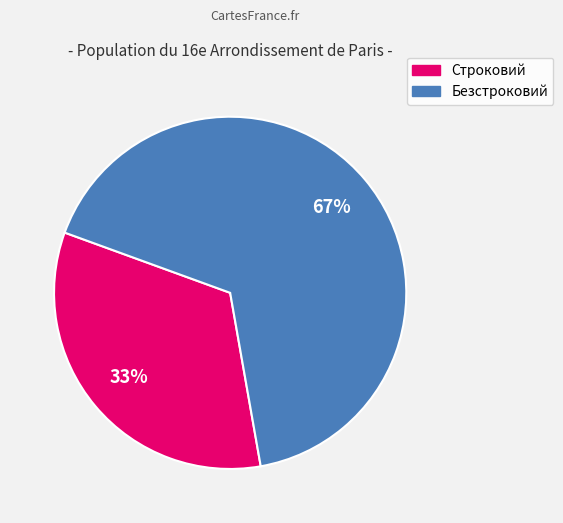

Which category has the biggest portion of the pie?

Безстроковий